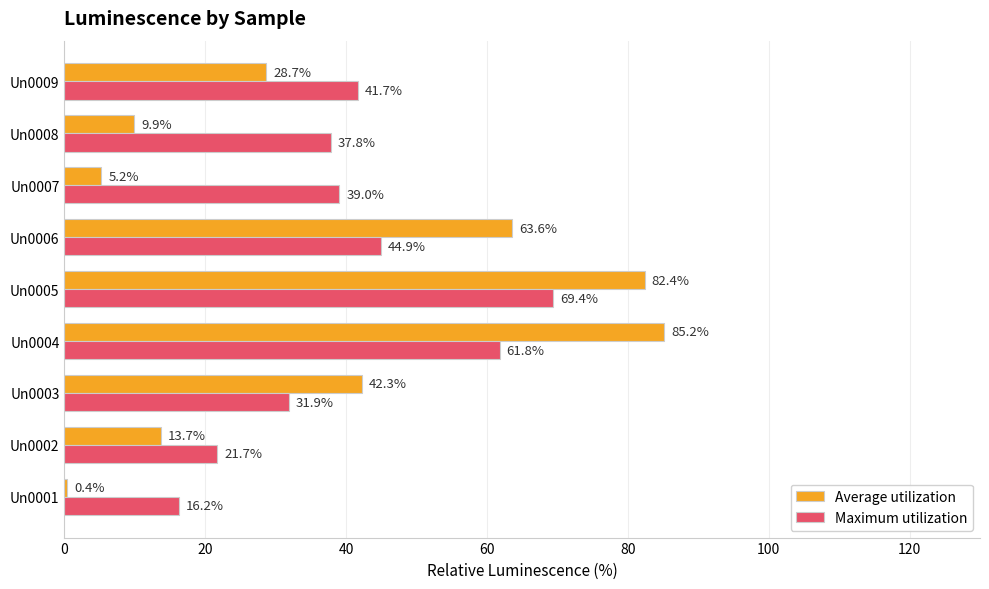

Which series has the largest total across all categories?

Maximum utilization